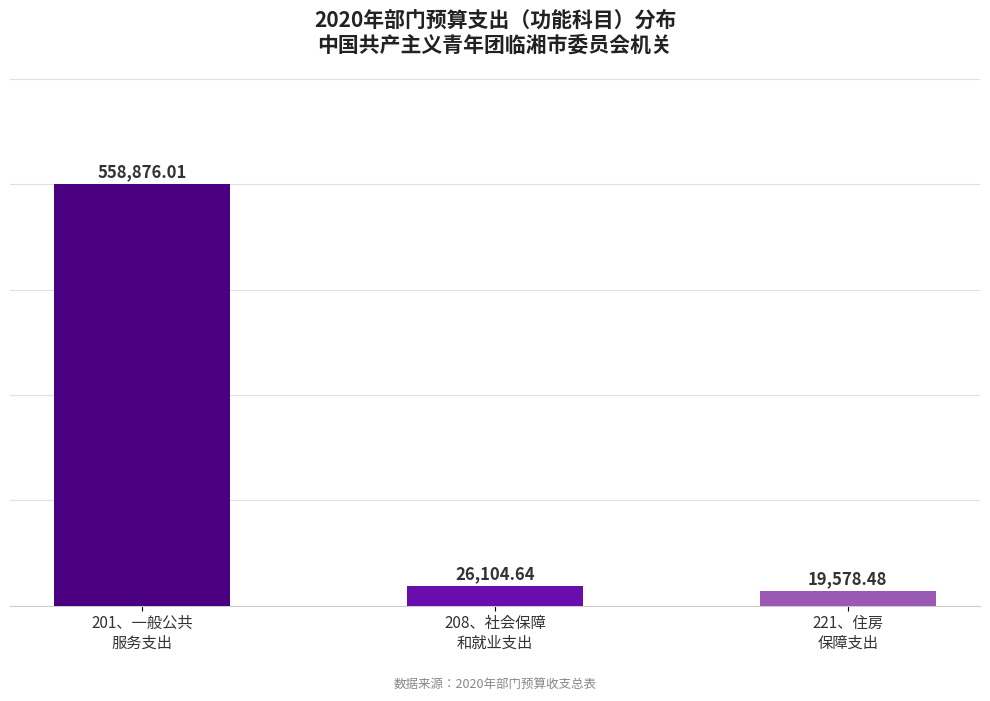

What is the average value?

201519.7